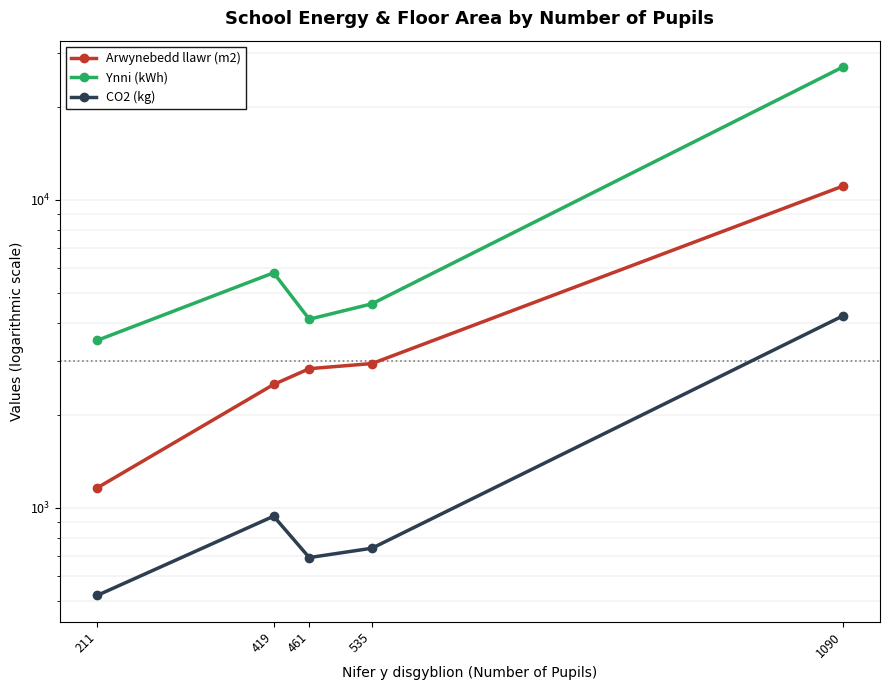

What is the maximum value shown in the chart?

27000